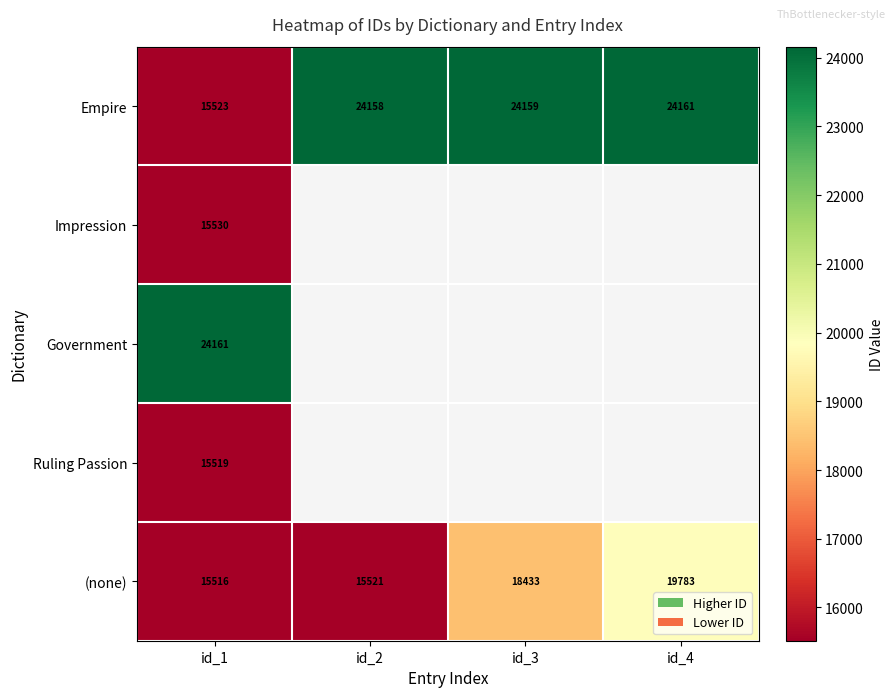

What is the difference between the highest and lowest values at id_4?

4378.0